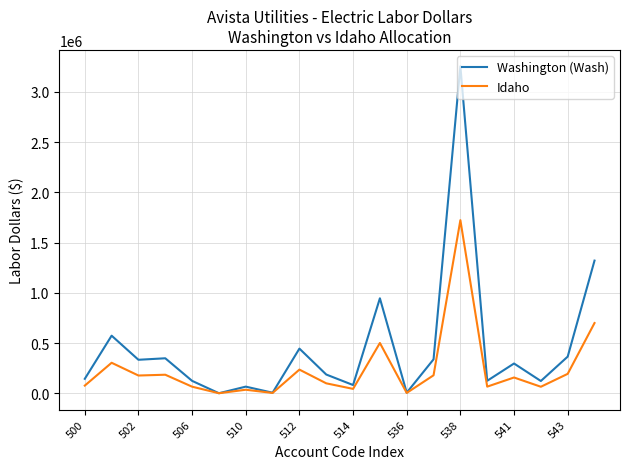

What is the highest value of the Washington (Wash) series?

3255643.2